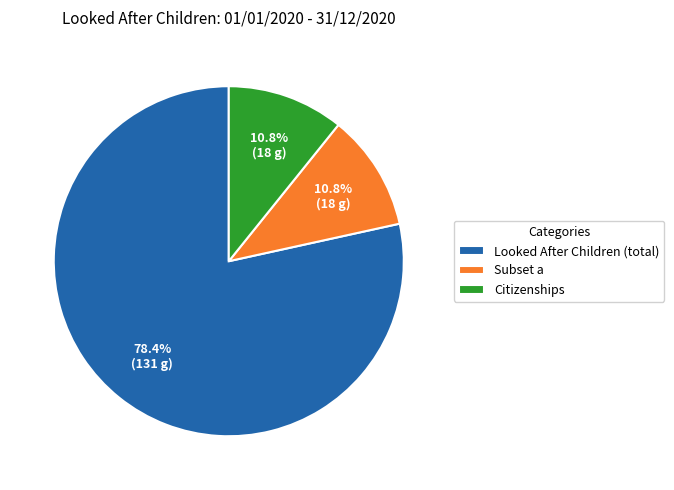

Which category has the biggest portion of the pie?

Looked After Children (total)